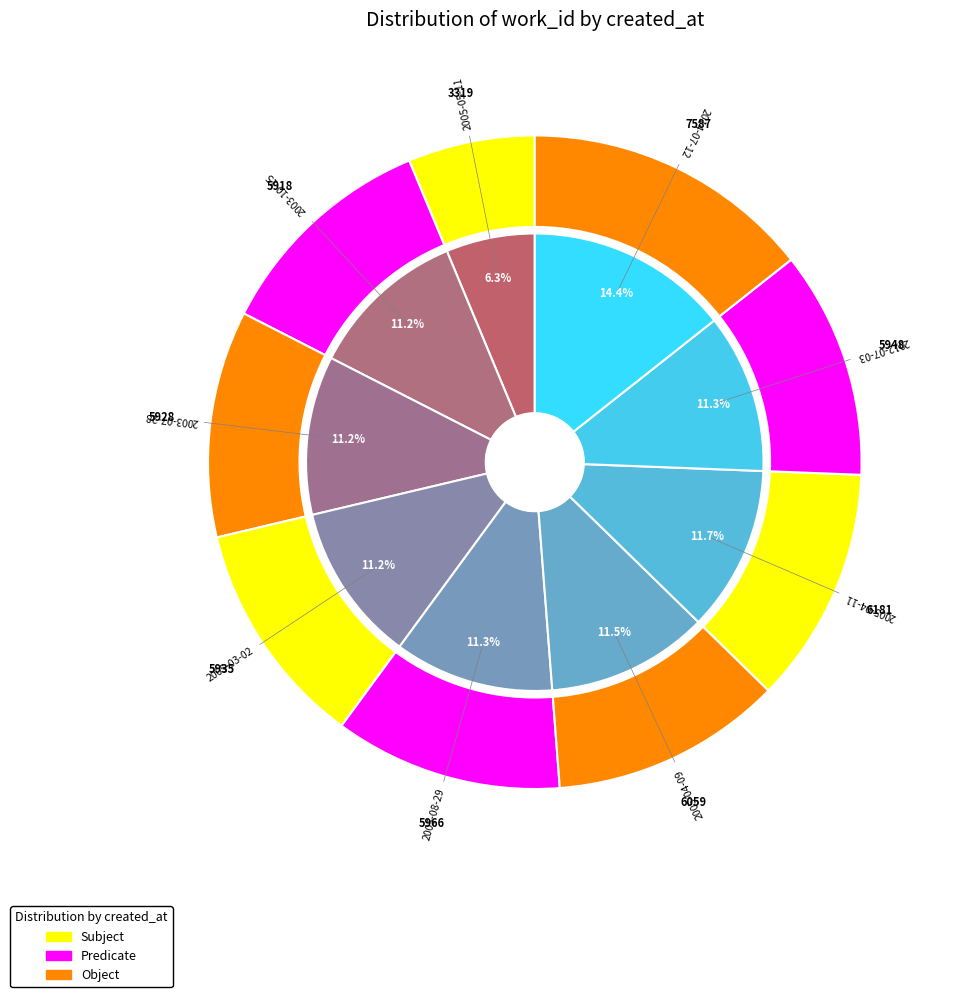

True or false: 2012-07-03 accounts for 11% of the total.

True